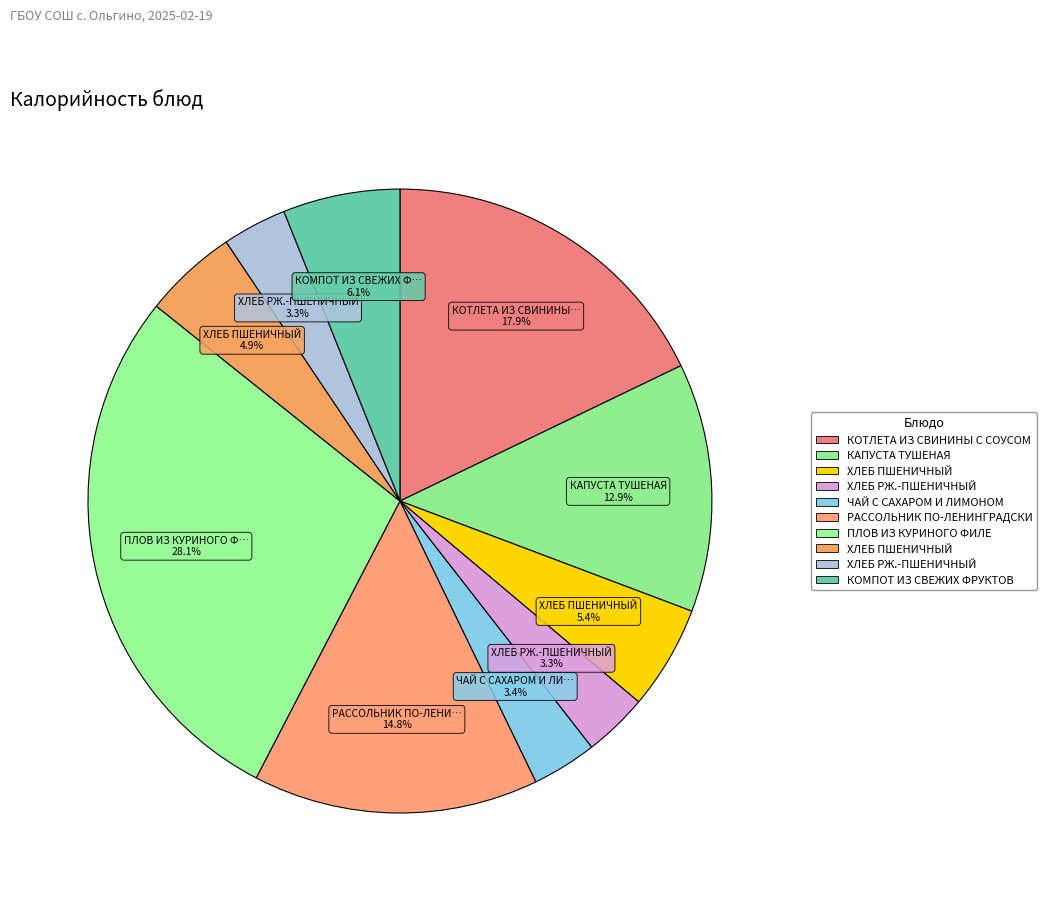

How many segments does this pie chart have?

10